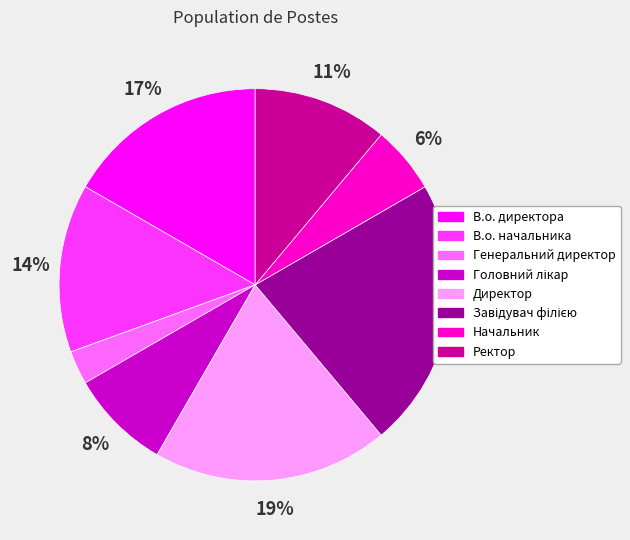

How many slices are in this pie chart?

8